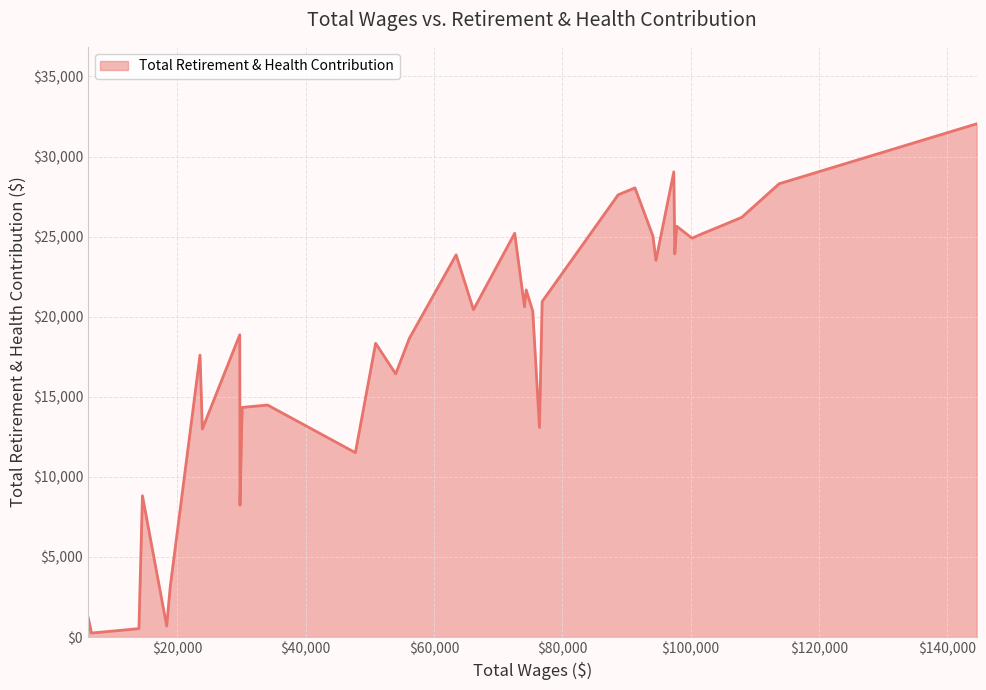

What is the difference between the maximum and minimum values?

31813